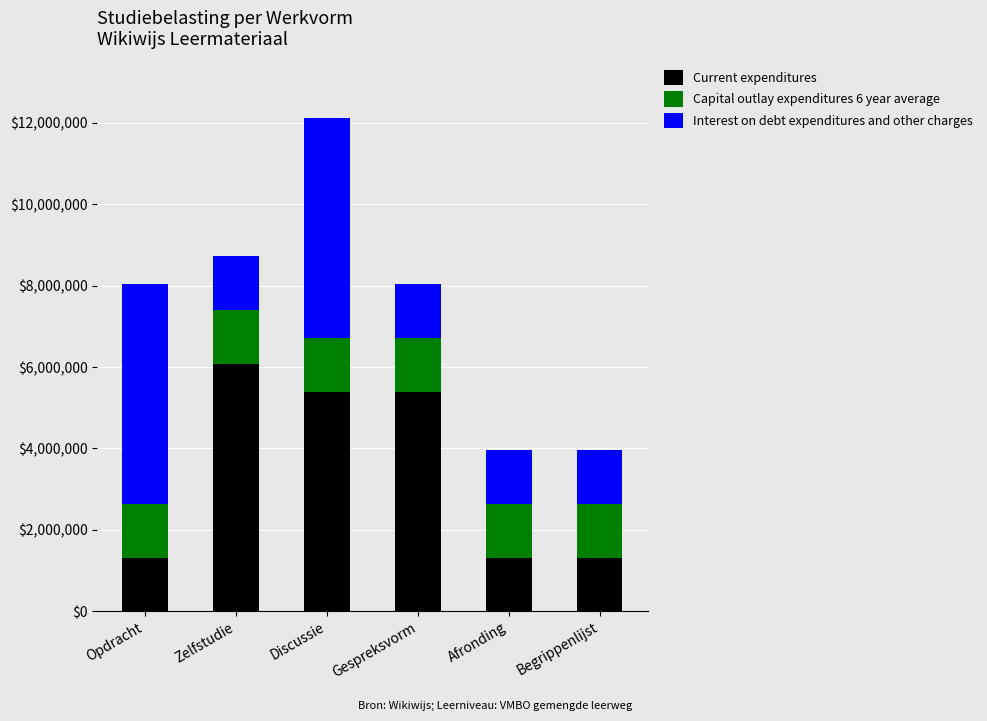

Are the bars horizontal?

No